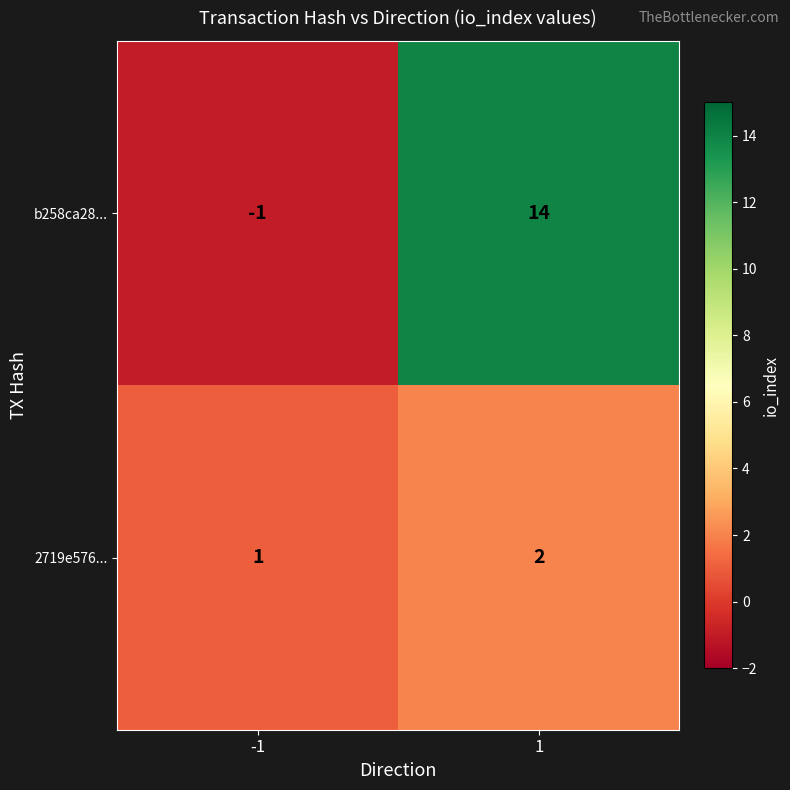

List the series in order of their peak value, lowest first.

2719e576..., b258ca28...